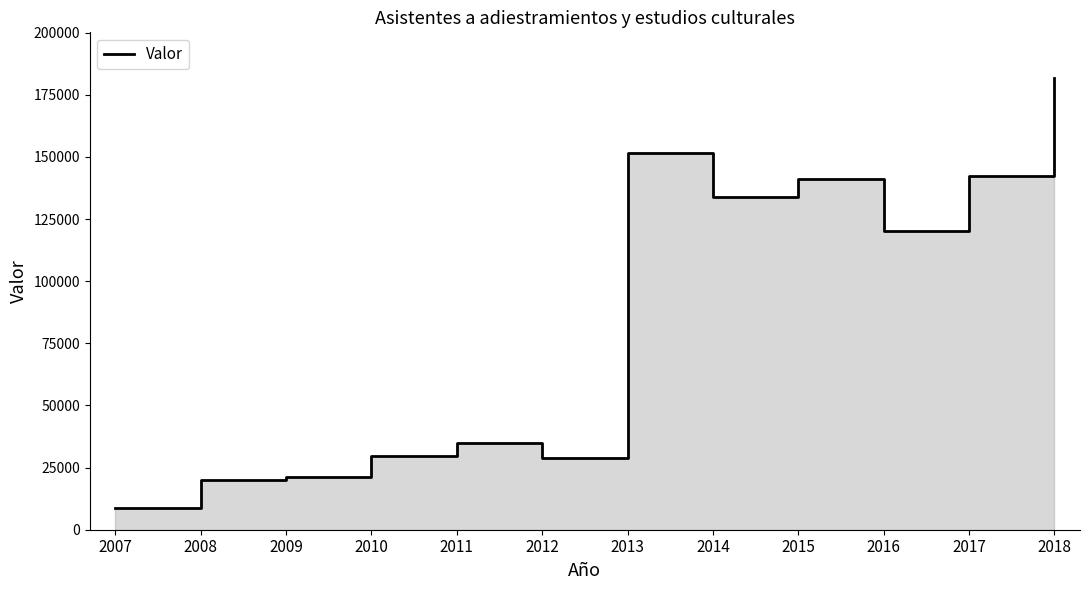

What is the difference between the maximum and minimum values?

173292